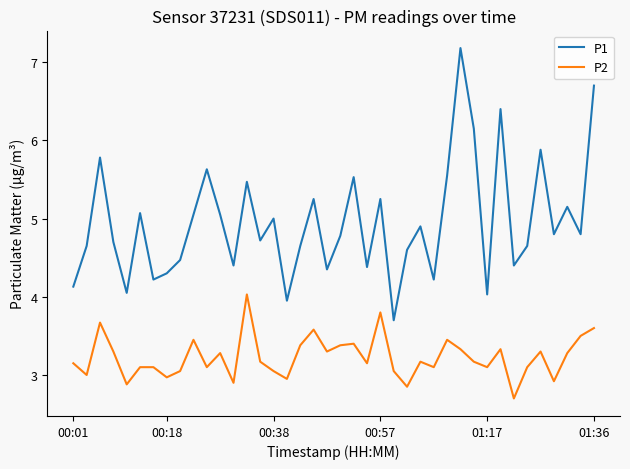

Which series has the widest spread of values?

P1